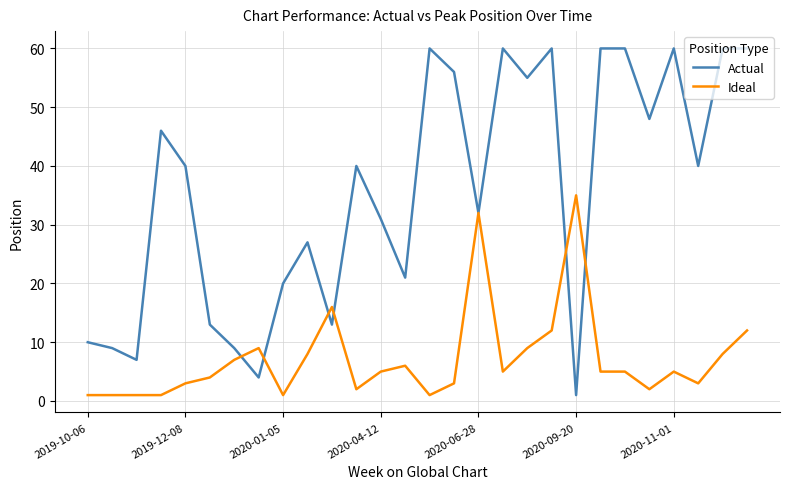

Which series has the largest total across all categories?

Actual